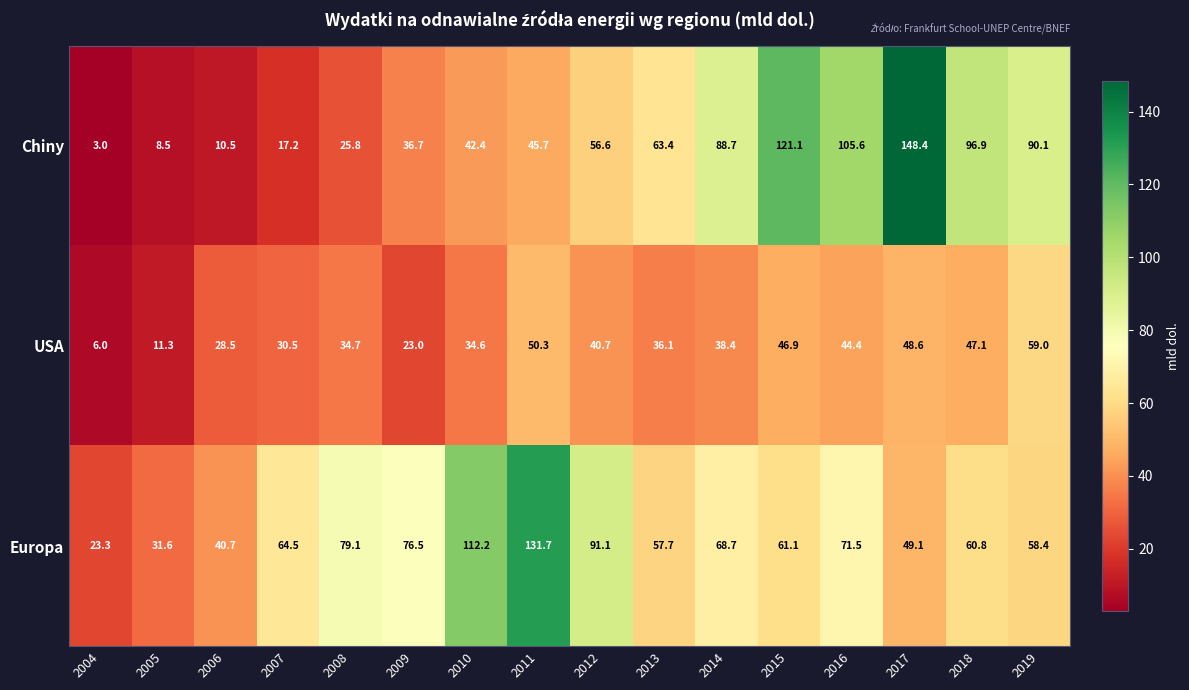

Which category has the lowest value in the USA series?

2004